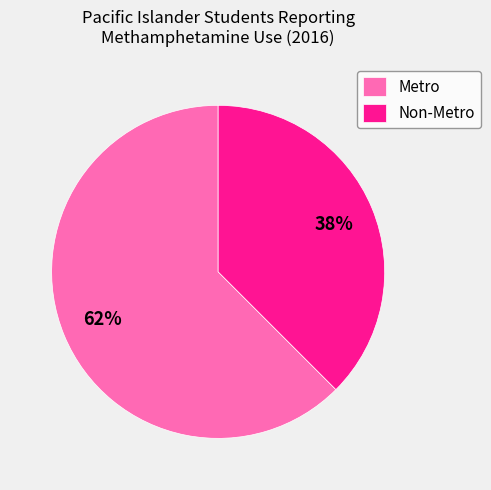

To the nearest percent, what is the combined percentage of Non-Metro and Metro?

100%